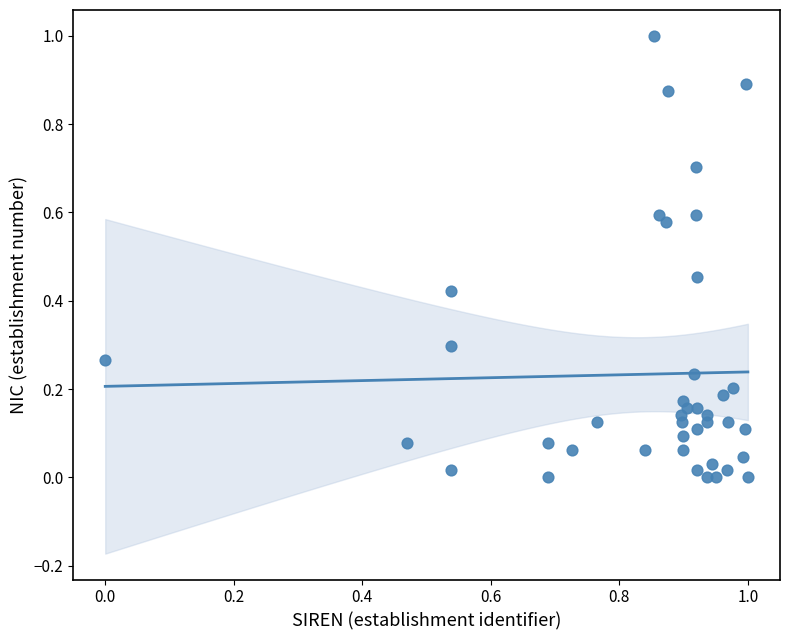

What is the range of Y values (max minus min)?

1.0